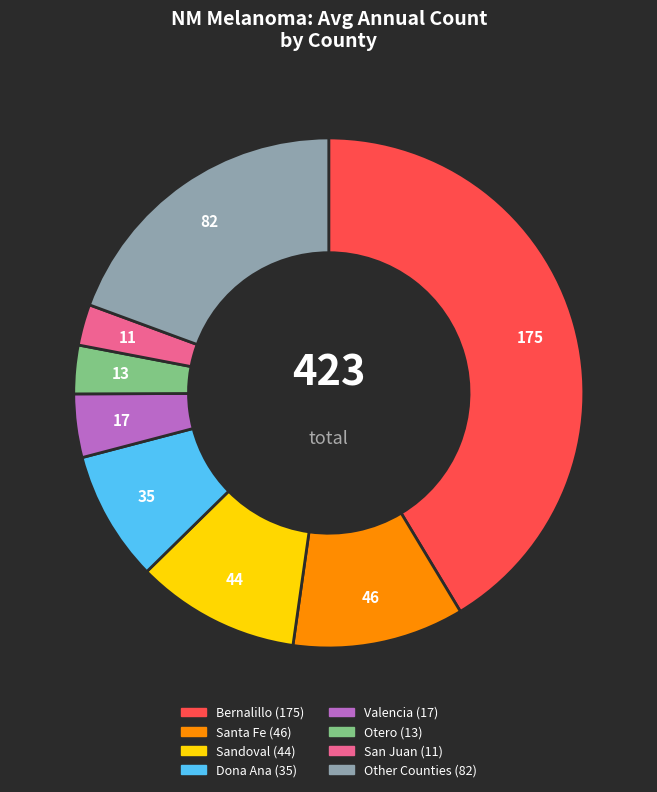

Is there any slice that represents more than half of the pie?

No